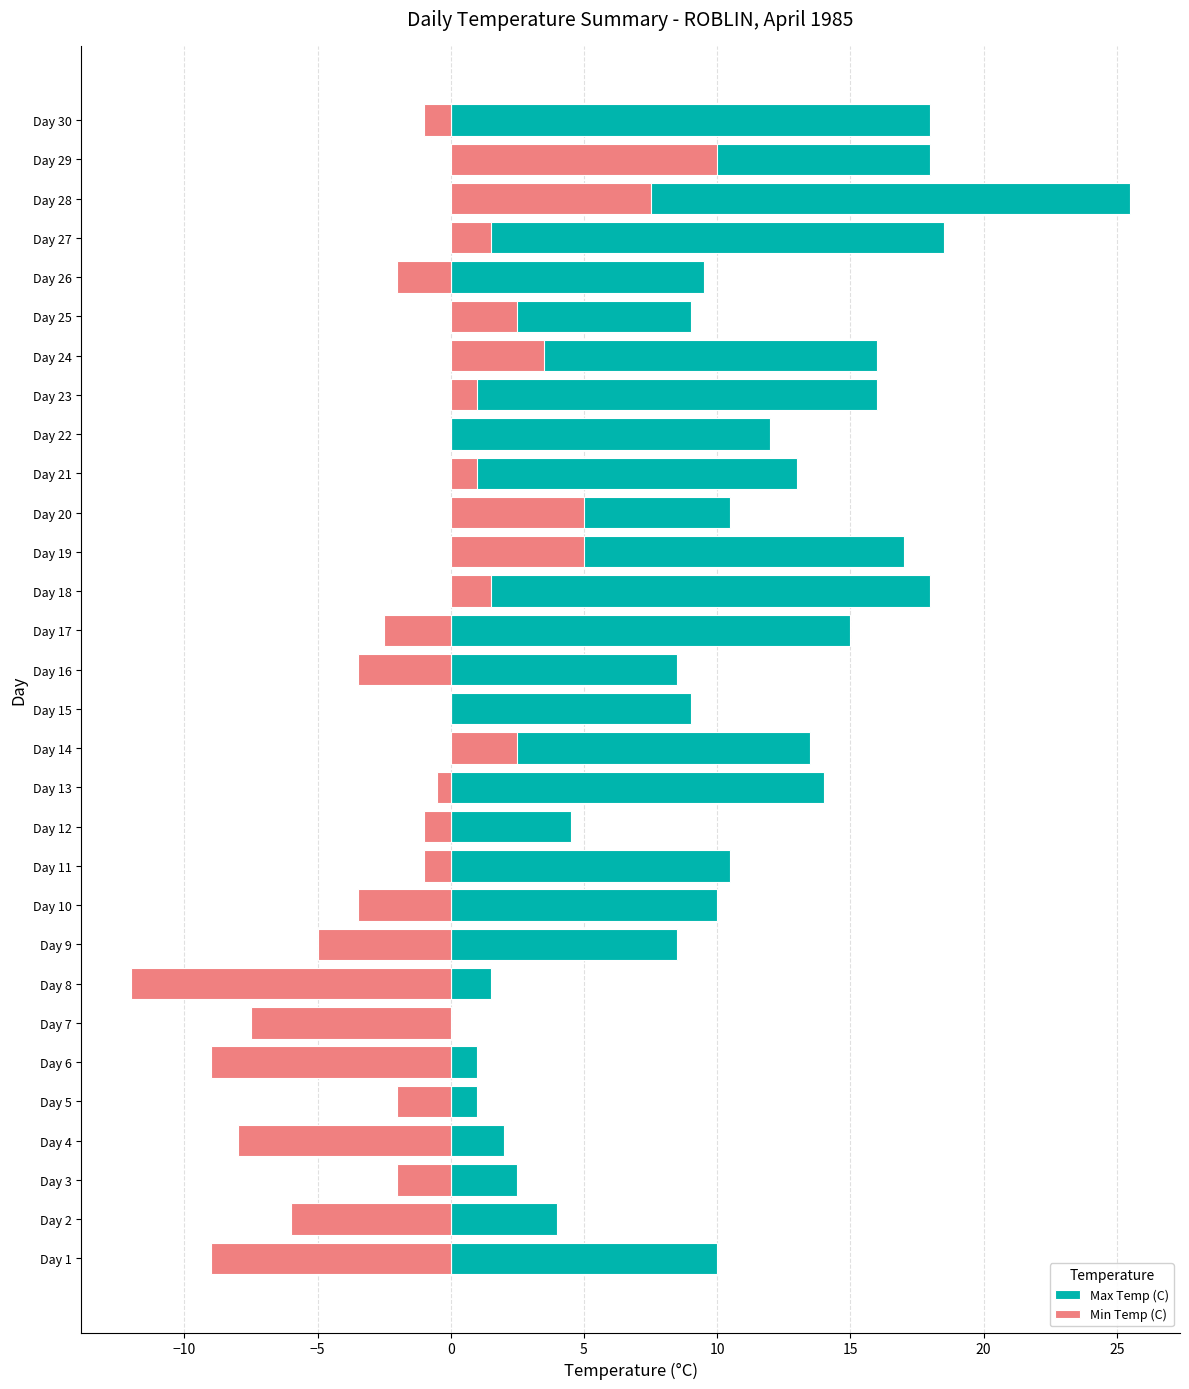

Between Day 4 and Day 14, which is larger?

Day 14